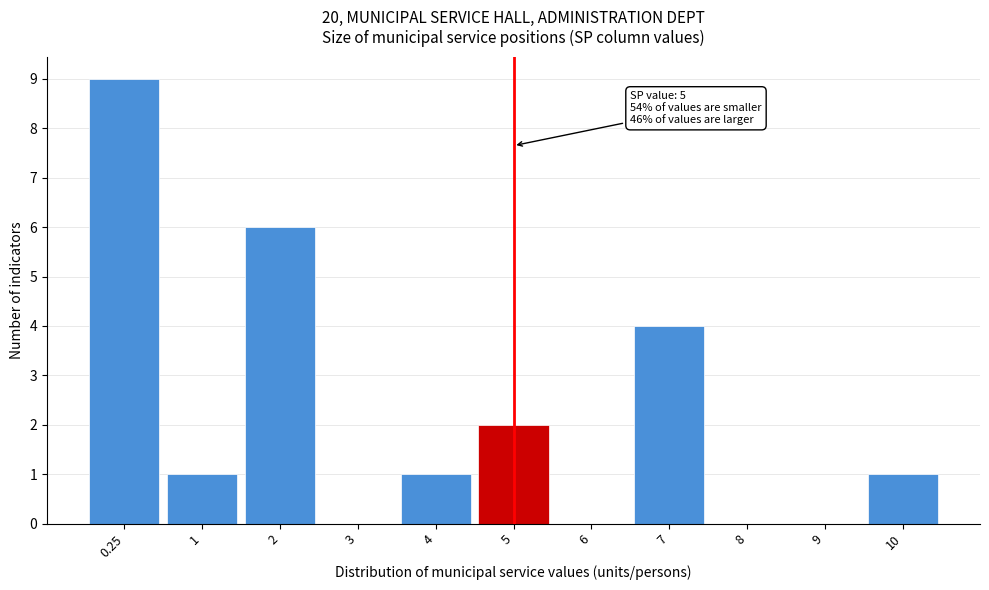

Reading left to right, extract all data points from this chart.

0.25=9	1=1	2=6	3=0	4=1	5=2	6=0	7=4	8=0	9=0	10=1